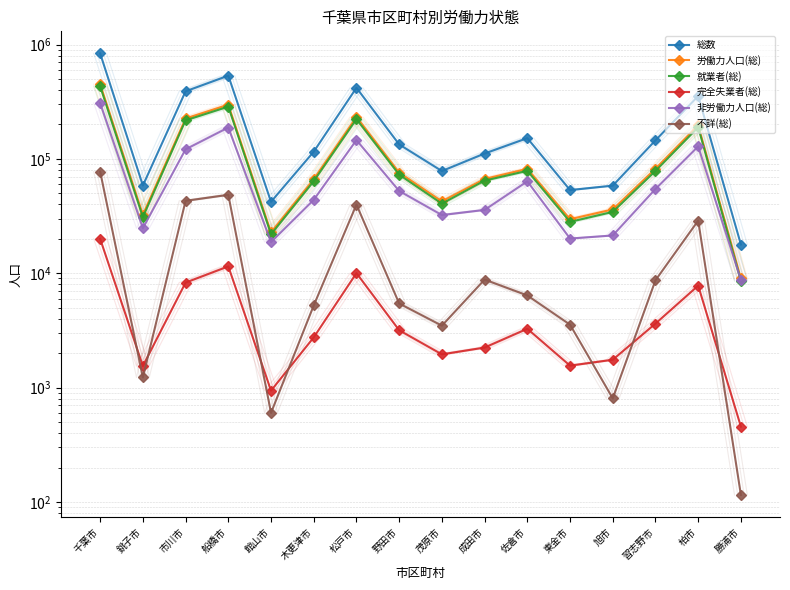

What is the label of the 12th point from the left?

東金市